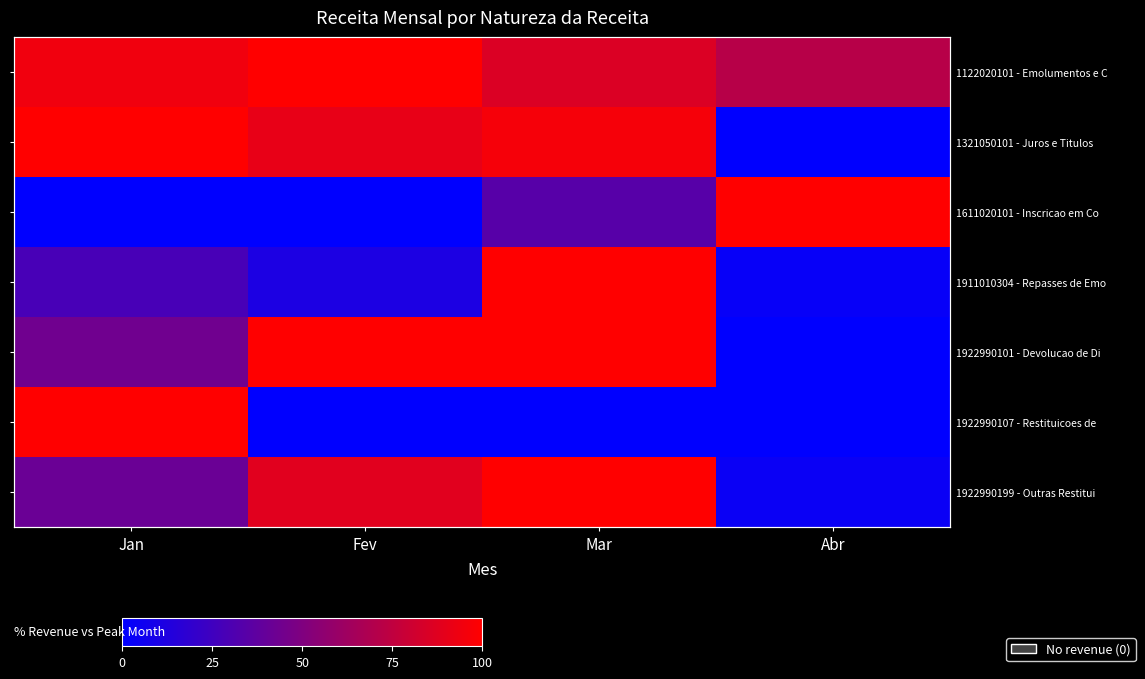

At how many categories does at least one series exceed 53?

4